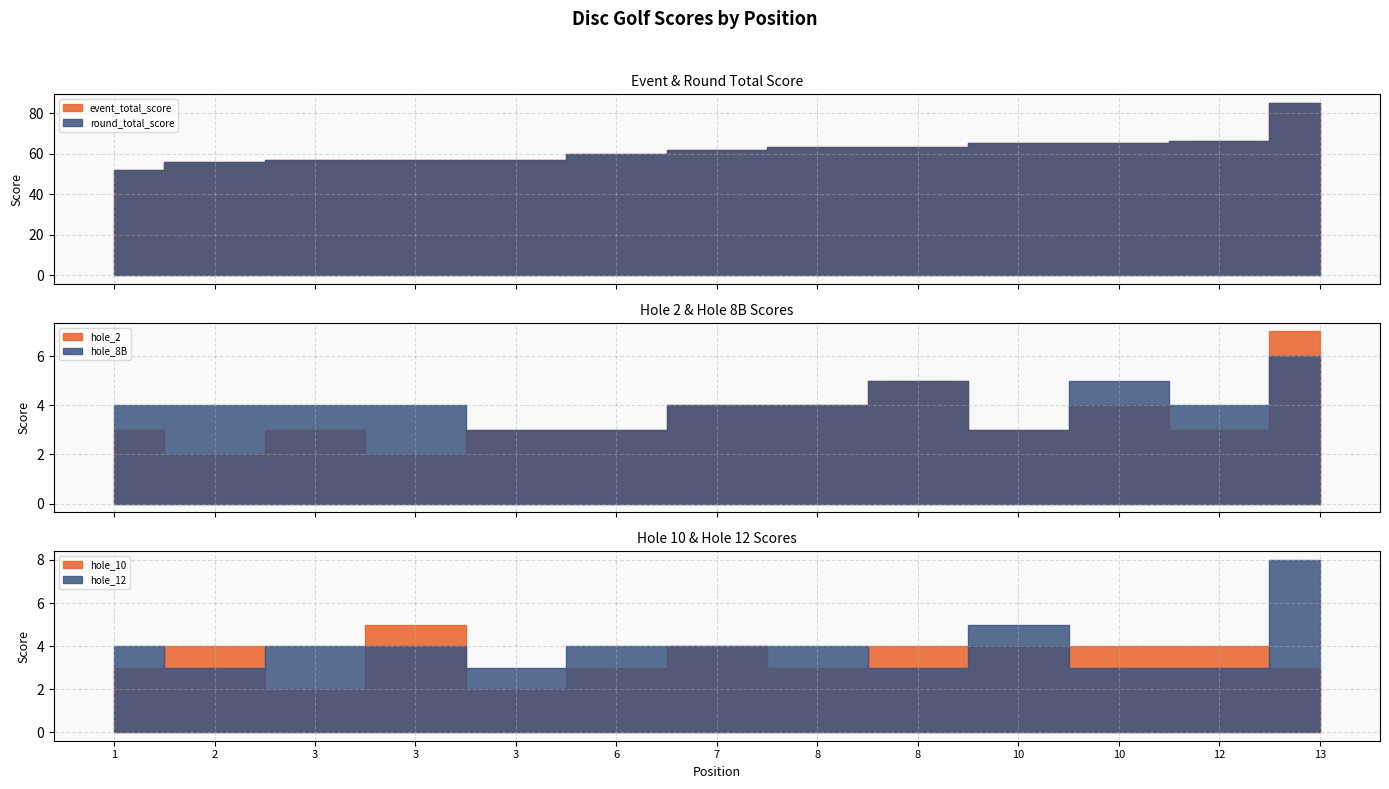

Which series has the largest total across all categories?

event_total_score